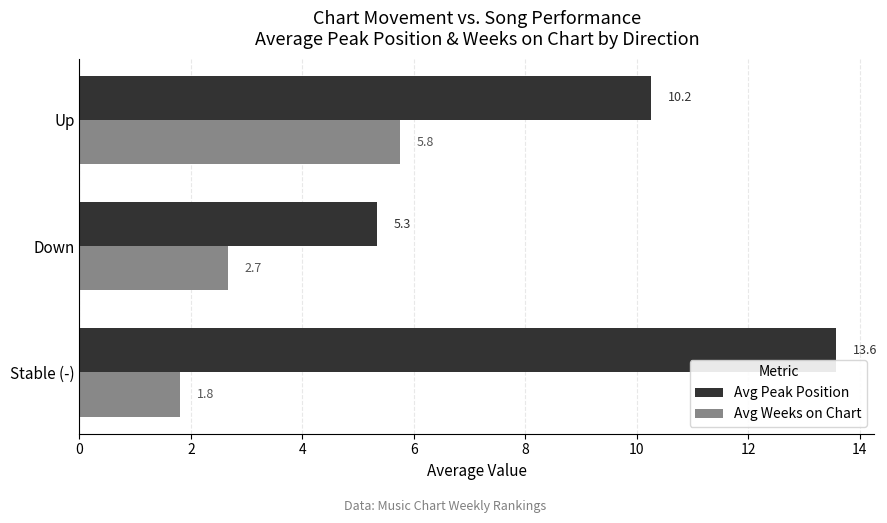

List the labels in order of Avg Peak Position value, smallest first.

Down, Up, Stable (-)